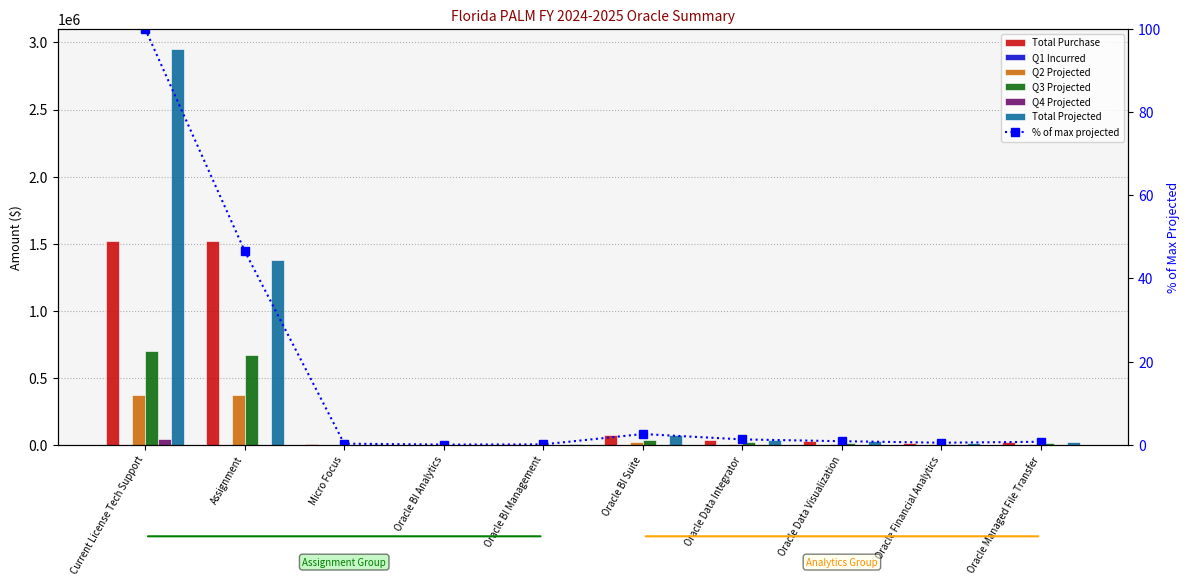

Which category has the lowest value across all series?

Assignment